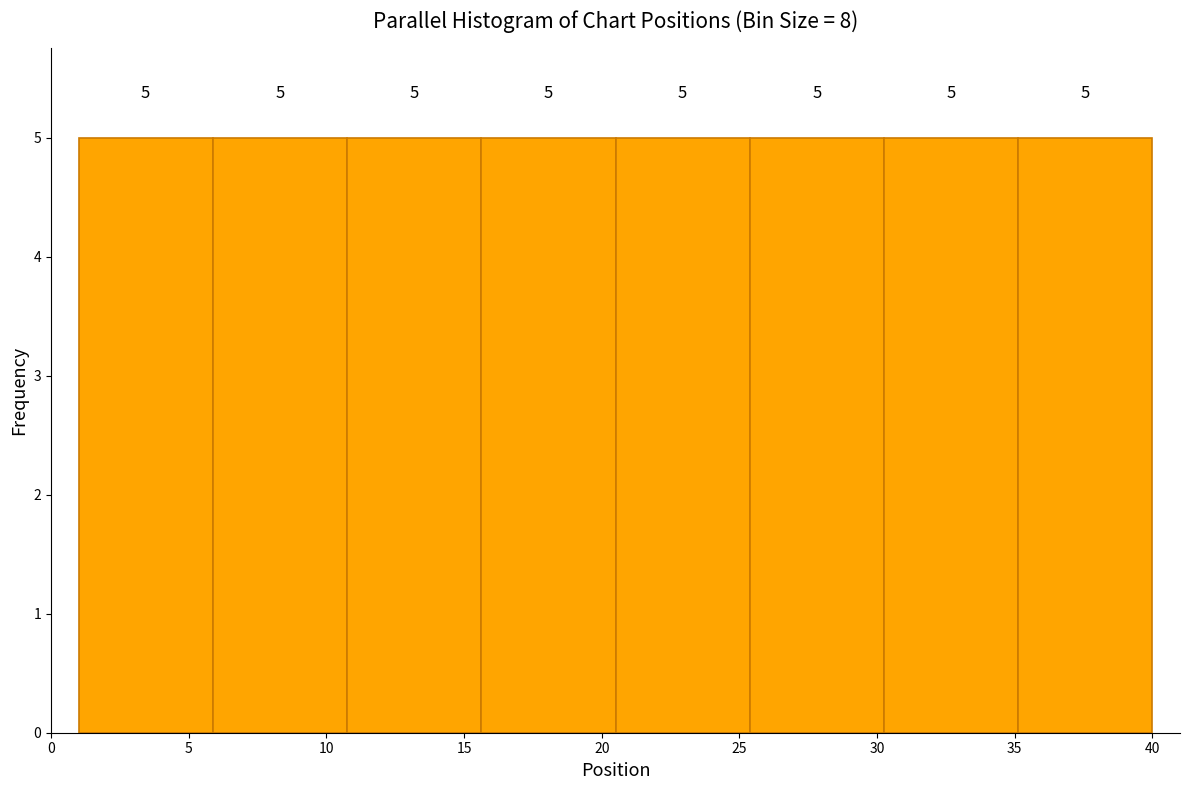

What is the height of the bar covering 25.5 to 30.5 on the x-axis? The bar edges are not printed on the chart, so give them approximately, as read against the axis.

5